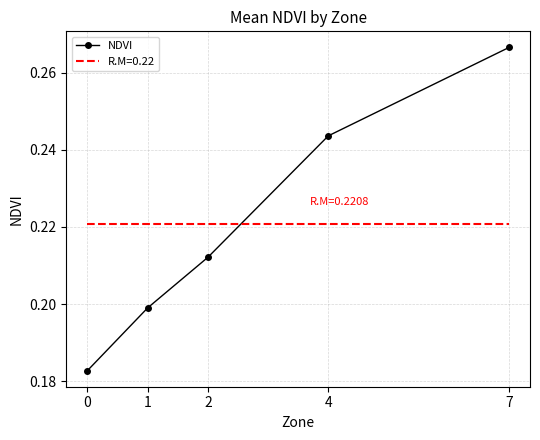

List the series in order of their peak value, highest first.

NDVI, R.M=0.22